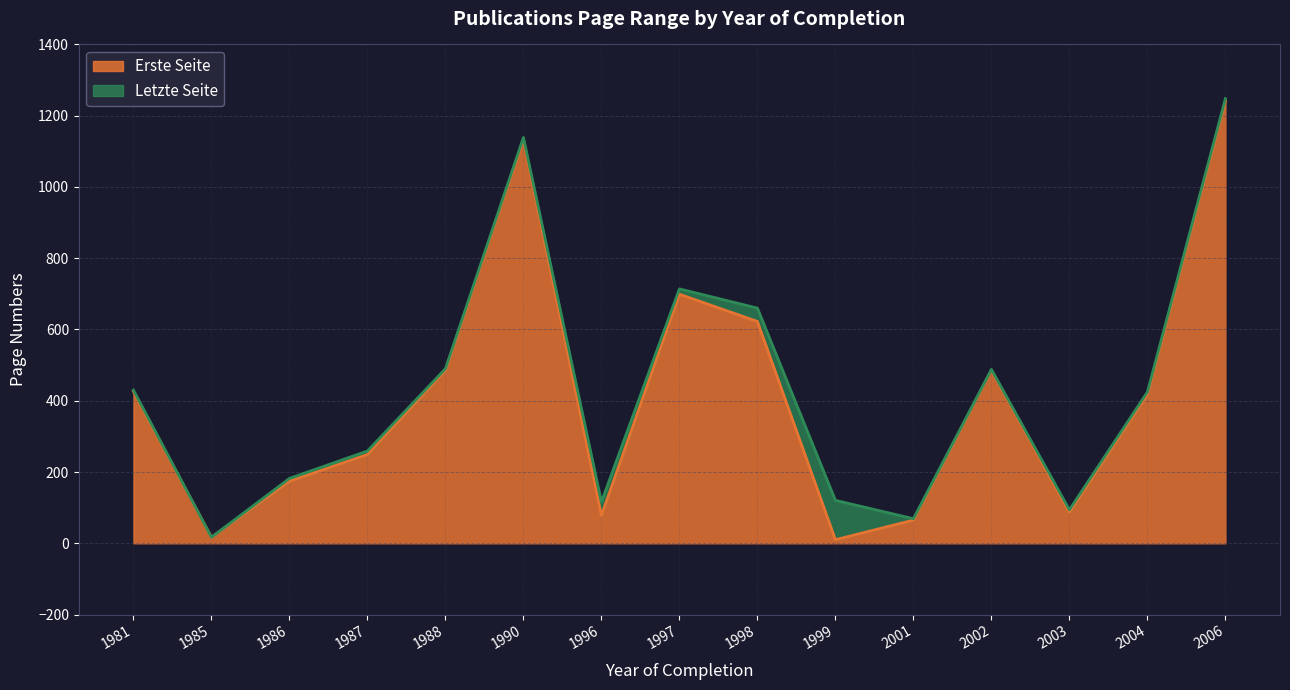

True or false: Letzte Seite and Erste Seite cross at least once.

False